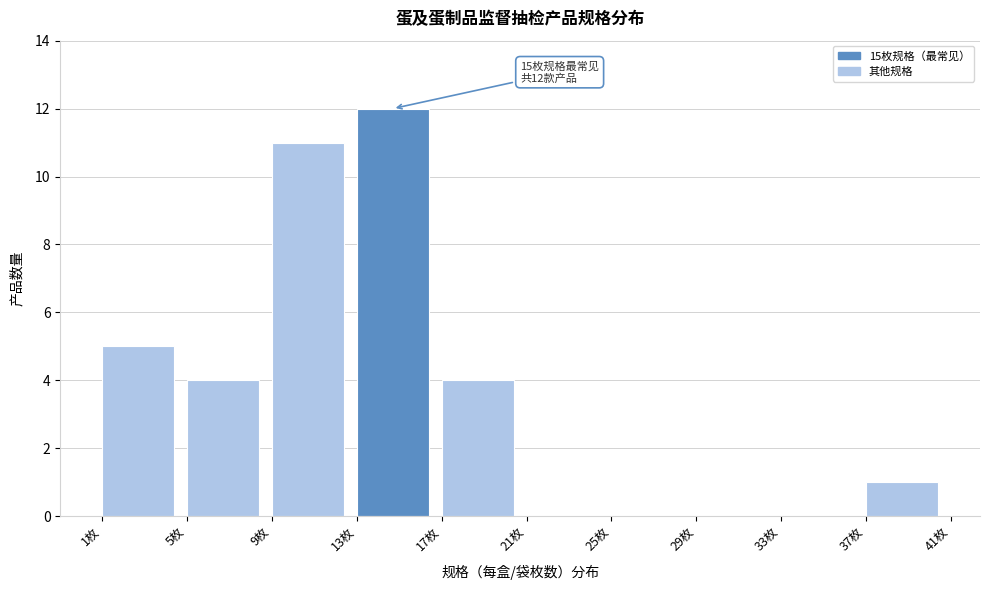

Which range on the x-axis has the tallest bar?

13 to 17